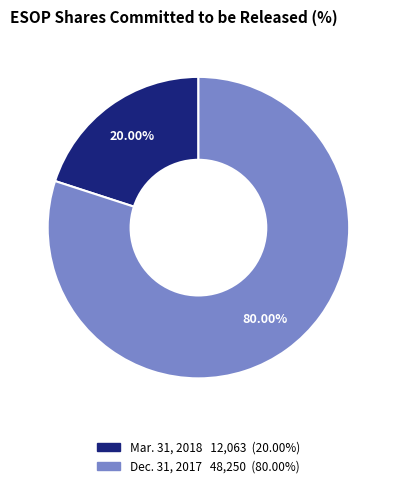

Is there any slice that represents more than half of the pie?

Yes